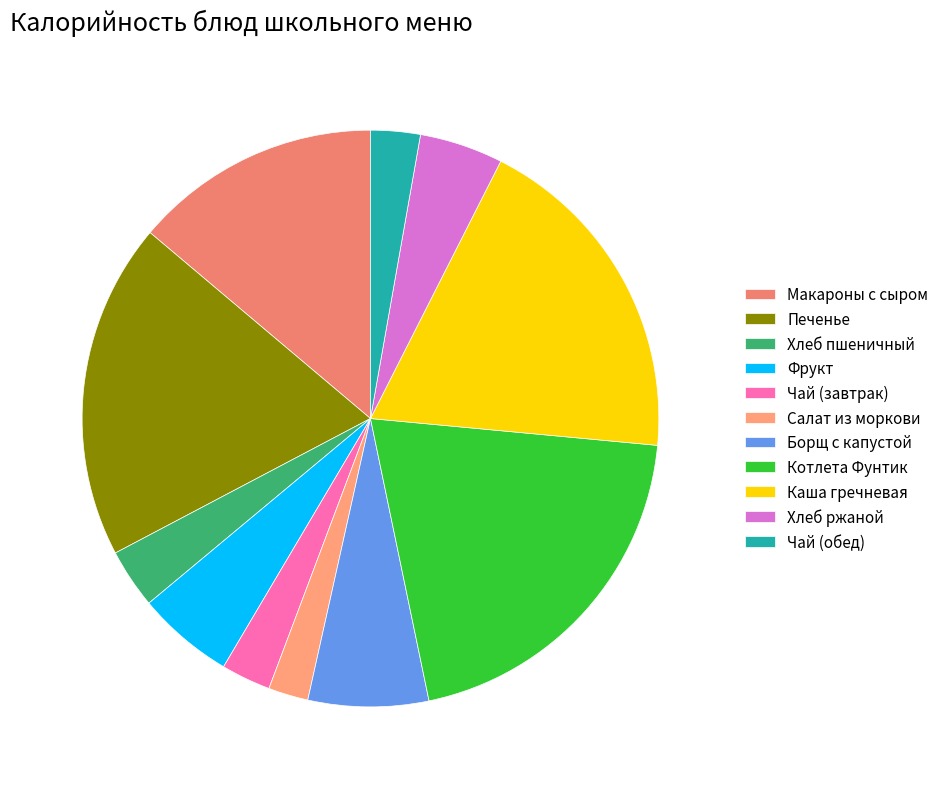

How many segments does this pie chart have?

11